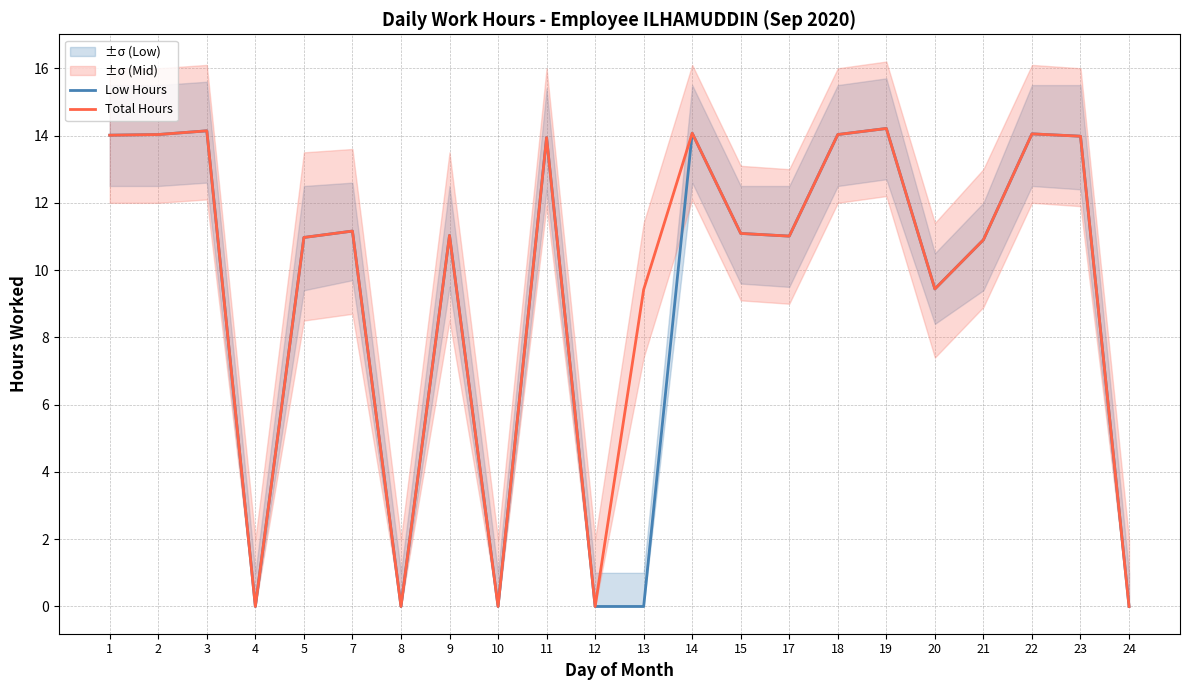

True or false: Total Hours and Low Hours intersect in this chart.

False